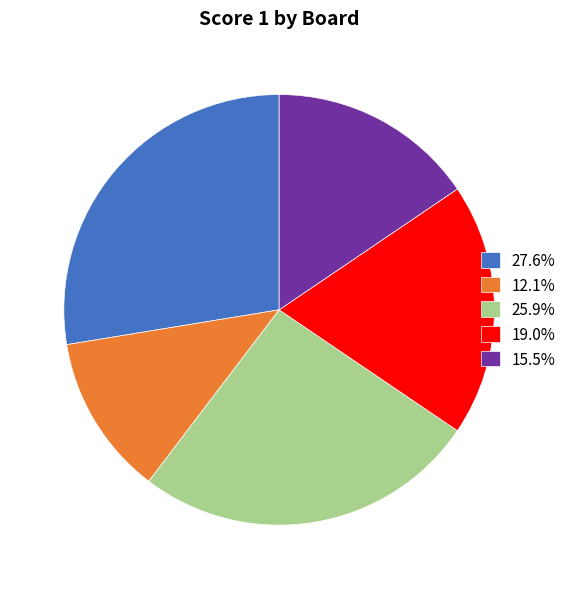

How many slices are in this pie chart?

5